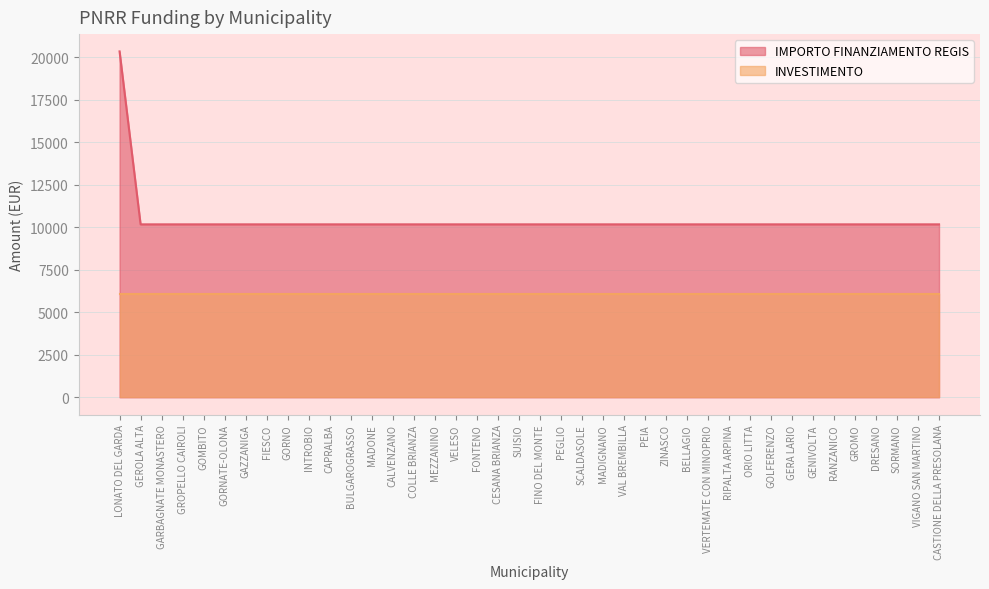

What is the label of the 32nd point from the right?

GORNO